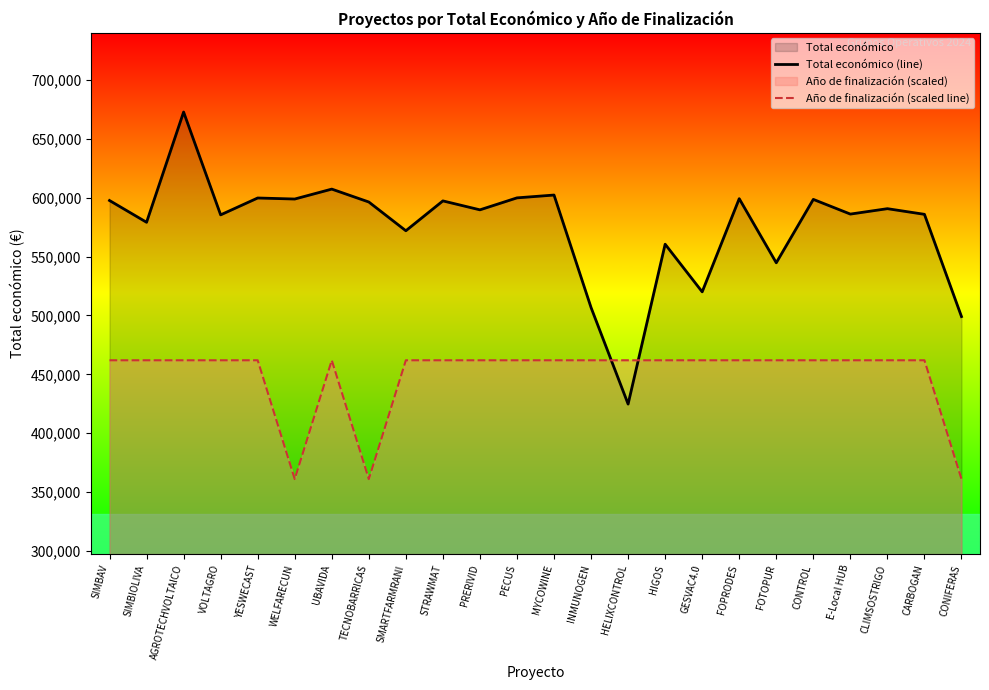

Is the value of Total económico (line) at VOLTAGRO greater than the value of Año de finalización (scaled line) at SIMBAV?

Yes